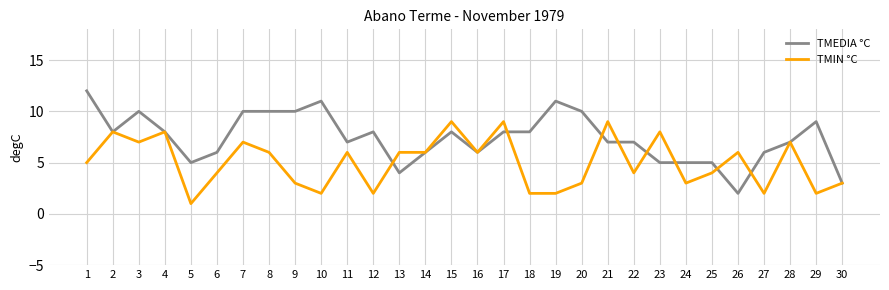

How many distinct data groups are displayed?

2